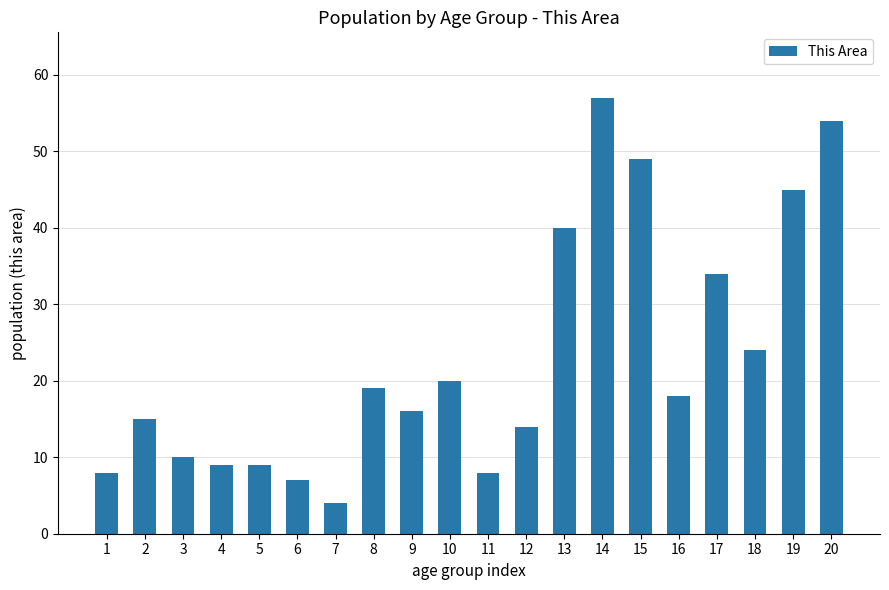

Reading left to right, extract all data points from this chart.

8	15	10	9	9	7	4	19	16	20	8	14	40	57	49	18	34	24	45	54